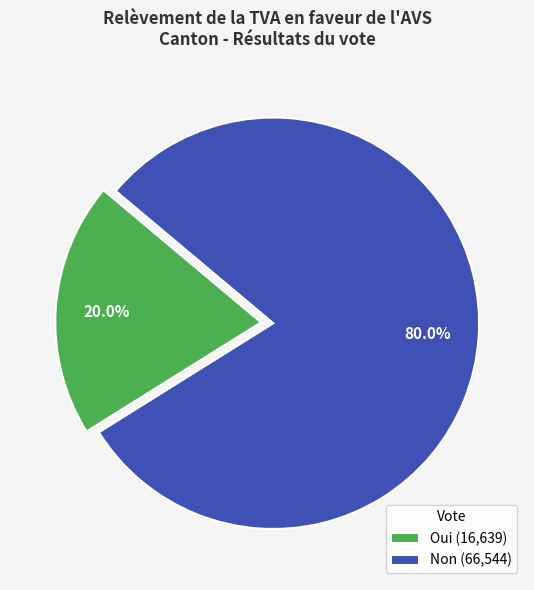

What is the ratio of the value at Non (66,544) to the value at Oui (16,639)?

4.0